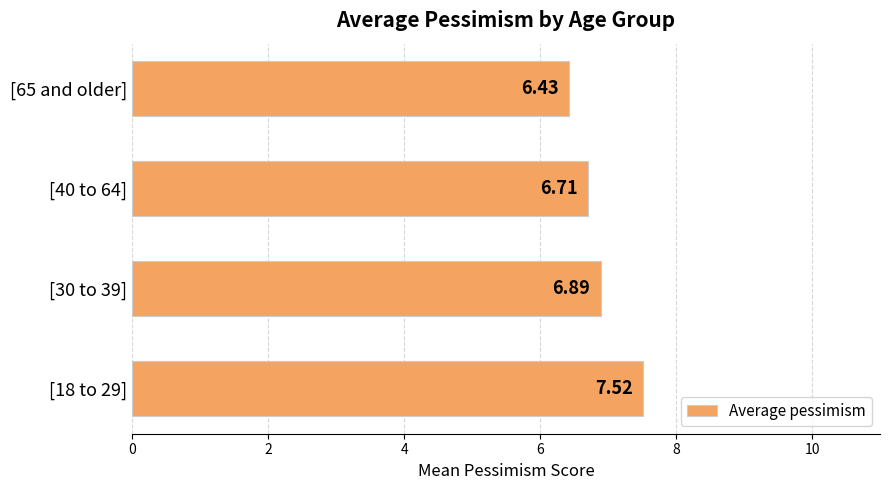

Rank the categories by value from lowest to highest.

[65 and older], [40 to 64], [30 to 39], [18 to 29]